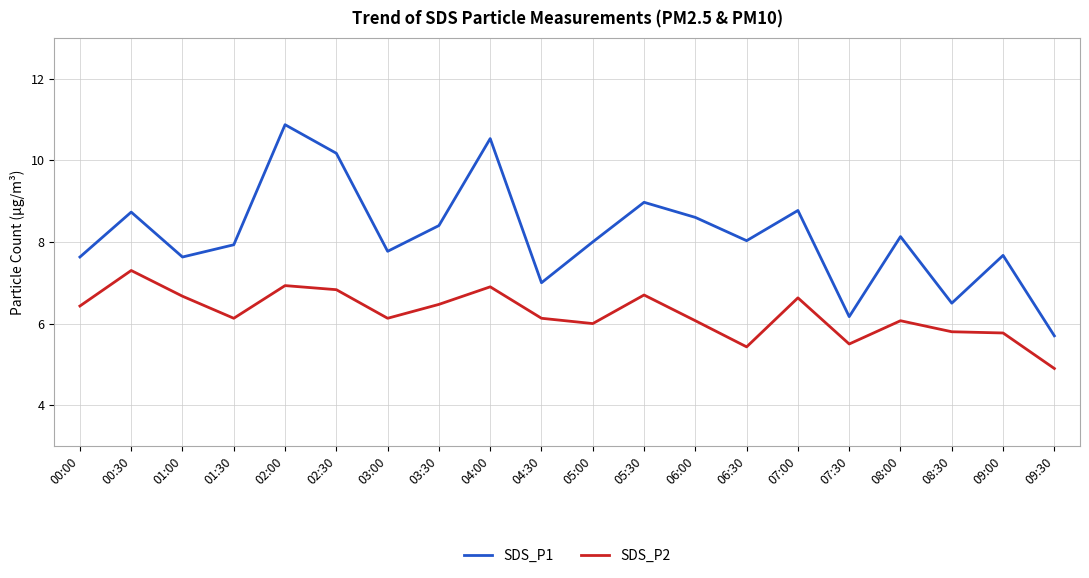

True or false: SDS_P2 and SDS_P1 cross at least once.

False